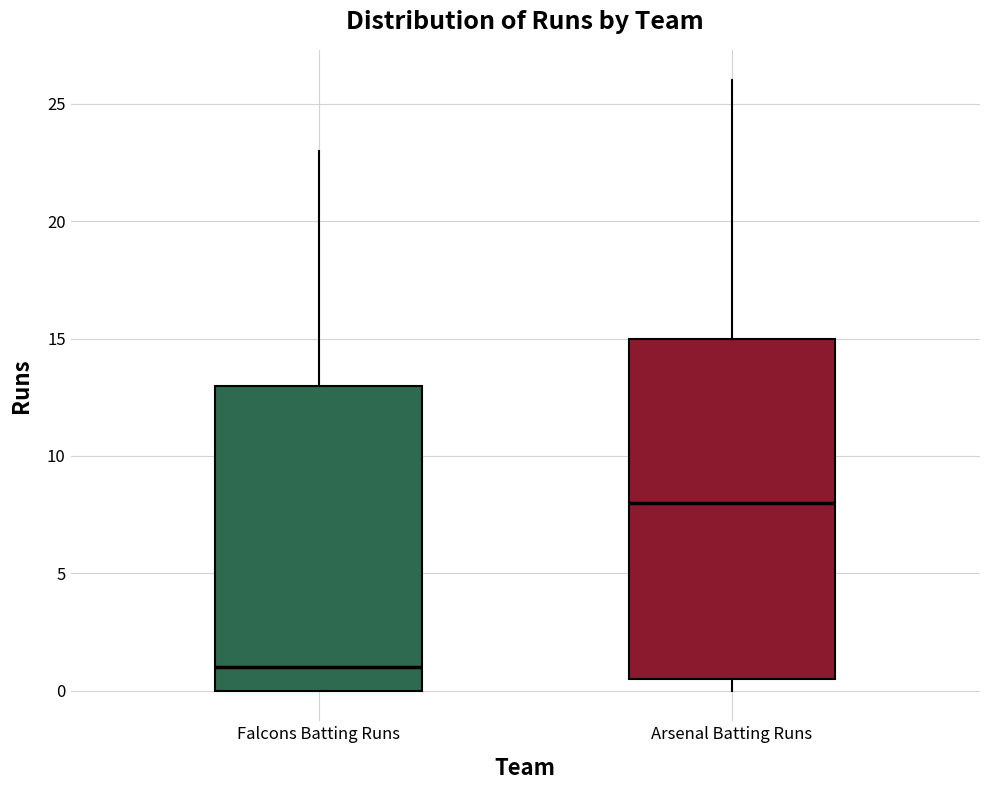

Reading left to right, read every box against the y-axis: the position of its median line, the range the box covers, and the ends of its whiskers. The values are not printed on the chart, so give them approximately, as read against the axis.

Falcons Batting Runs: median 1.0, box 0.0 to 13.0, whiskers 0.0 to 23.0
Arsenal Batting Runs: median 8.0, box 0.5 to 15.0, whiskers 0.0 to 26.0